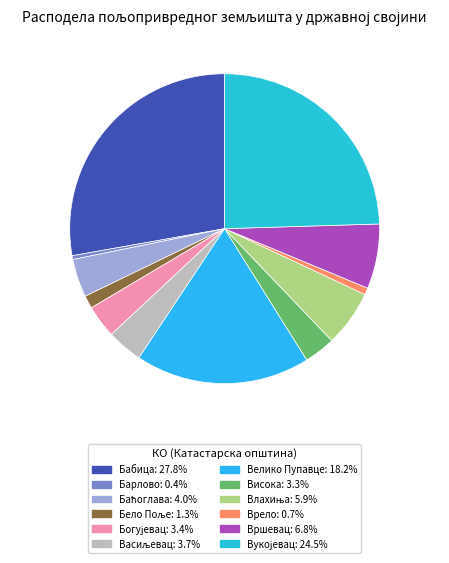

Which slice is the smallest?

Барлово